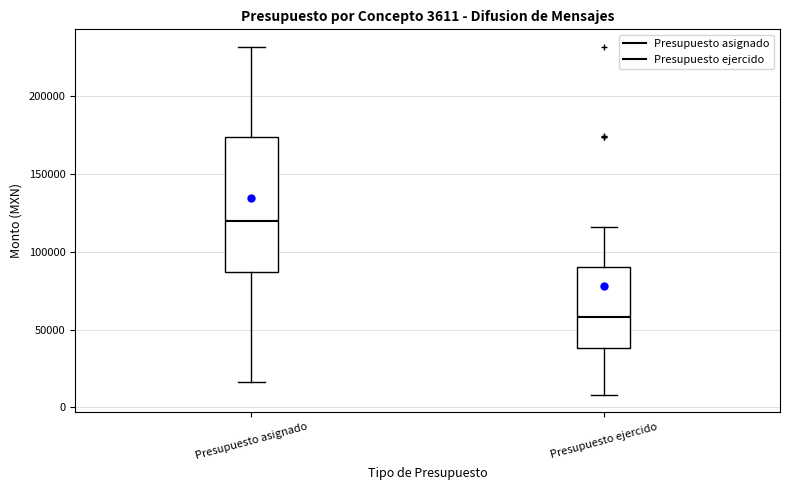

Which box is the tallest, from its lower edge to its upper edge?

Presupuesto asignado